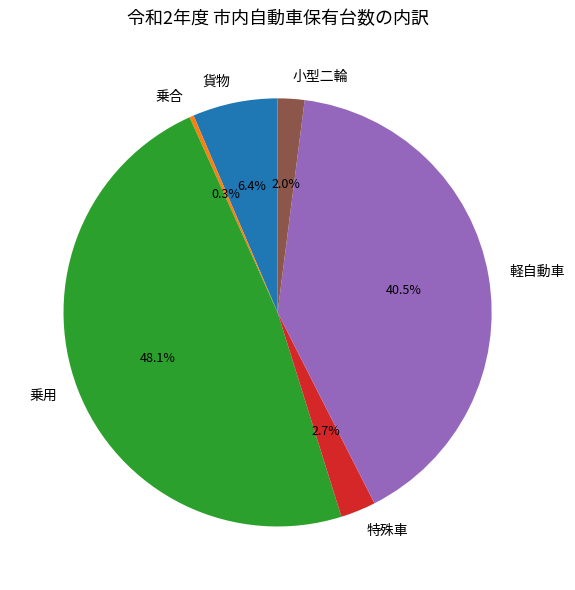

Which category has the smallest portion of the pie?

乗合